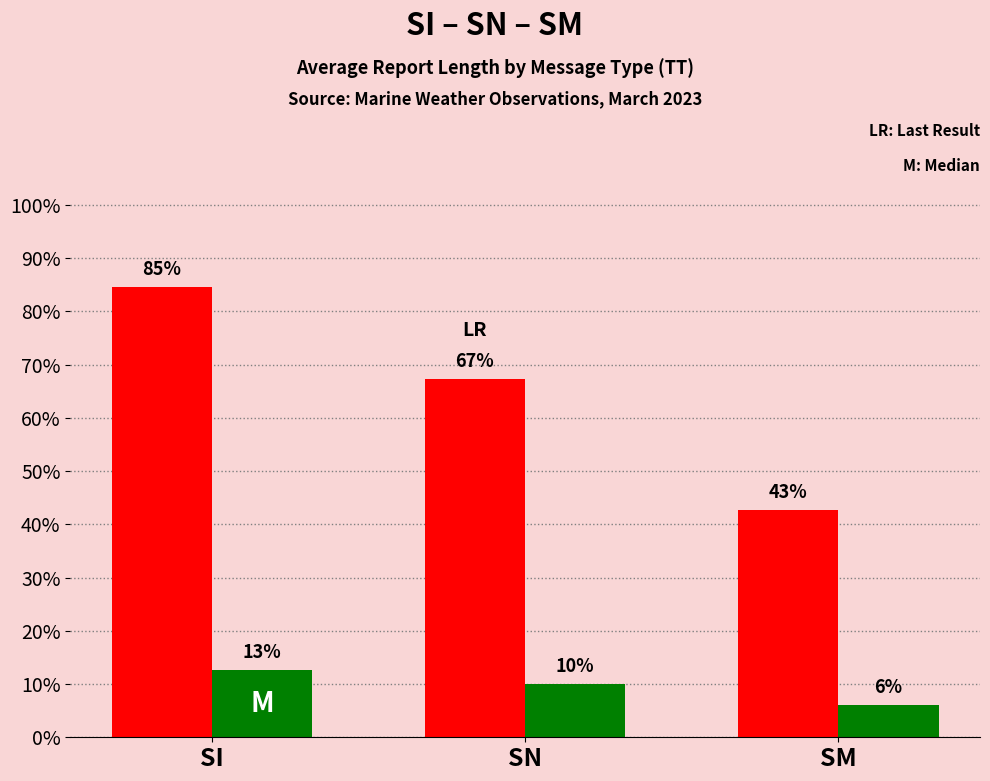

Which category has the lowest value across all series?

SM